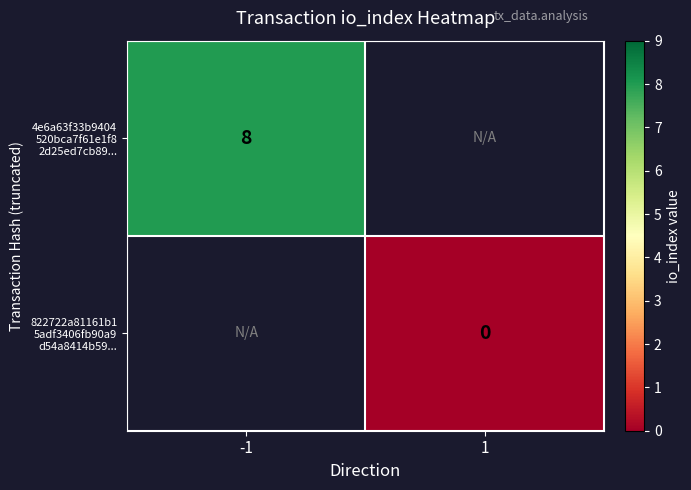

Which category has the lowest value in the 4e6a63f33b9404 520bca7f61e1f8 2d25ed7cb89... series?

-1